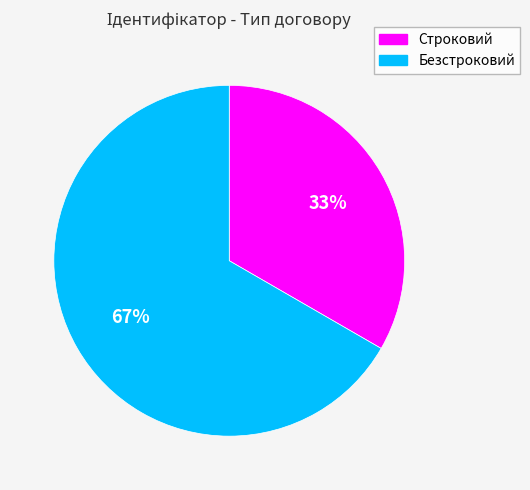

True or false: Безстроковий accounts for 57% of the total.

False